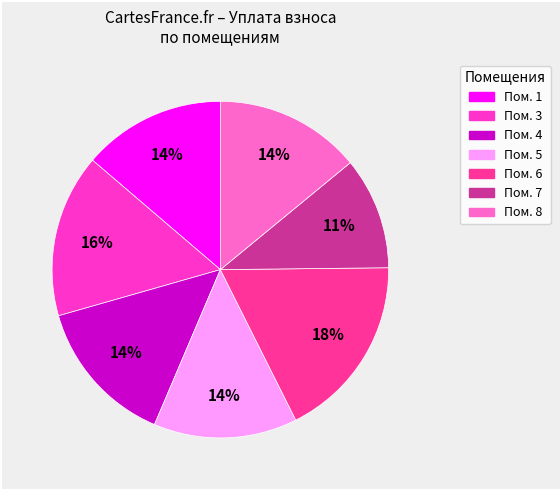

Does any single category account for the majority?

No